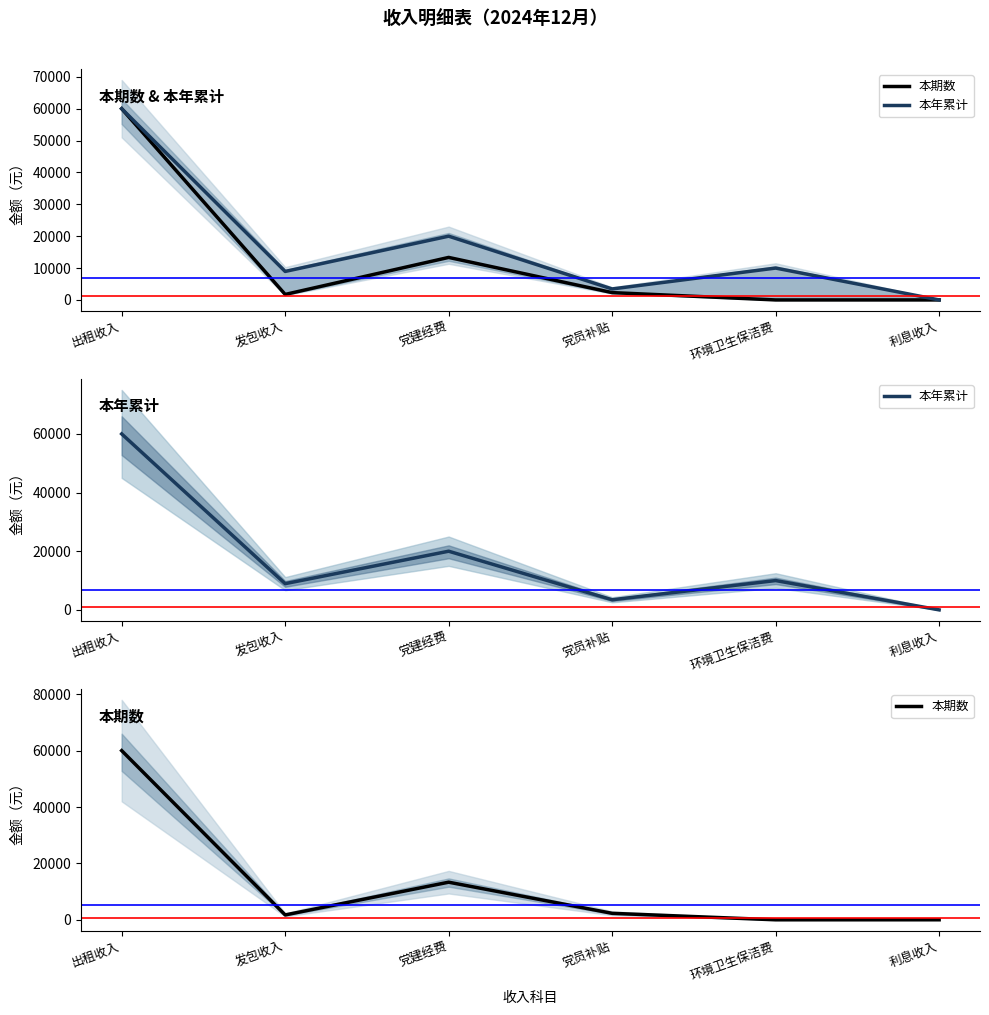

Where is the first local maximum for 本年累计?

党建经费